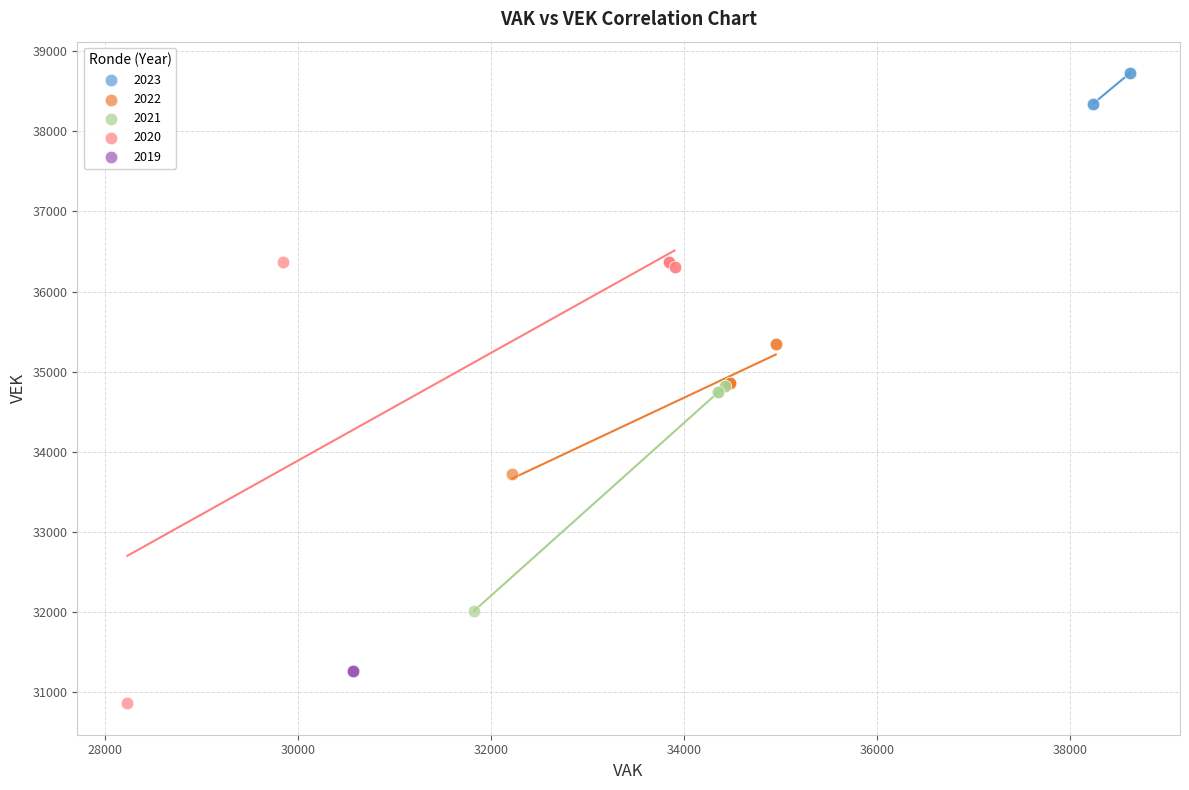

Which series reaches the maximum Y coordinate?

2023